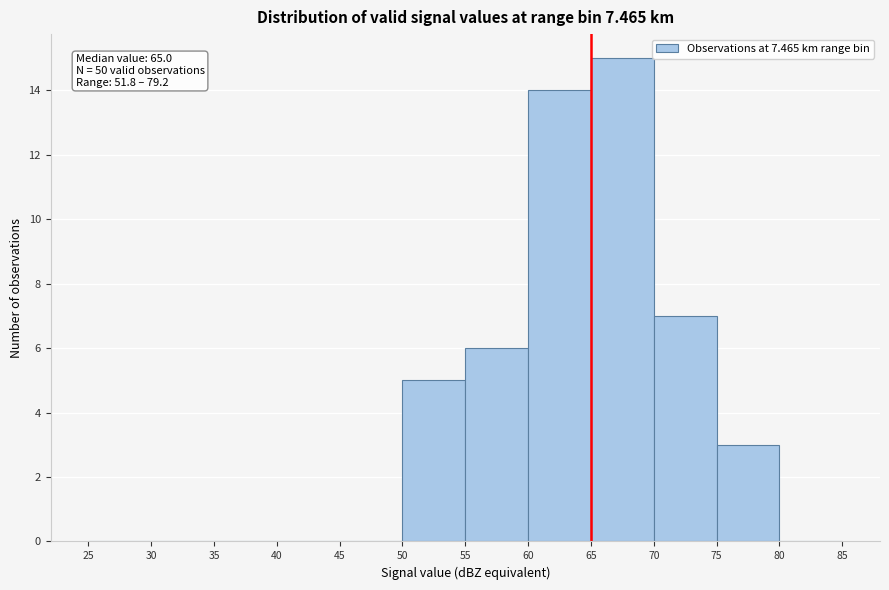

Which range on the x-axis has the tallest bar?

65 to 70